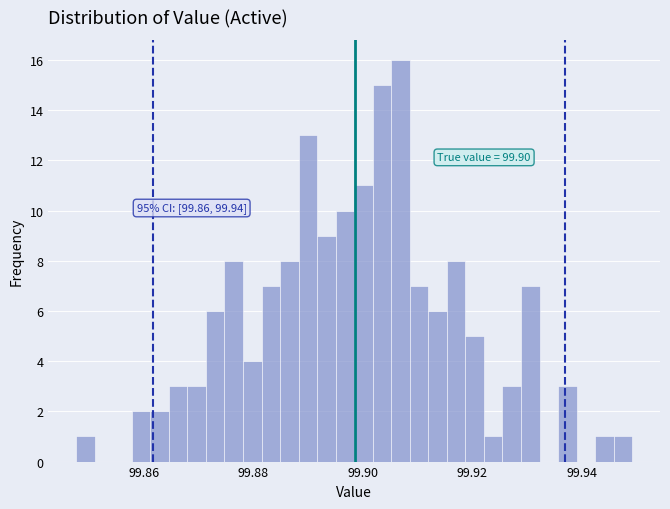

Read against the x-axis, roughly where is the centre of the tallest bar?

99.906